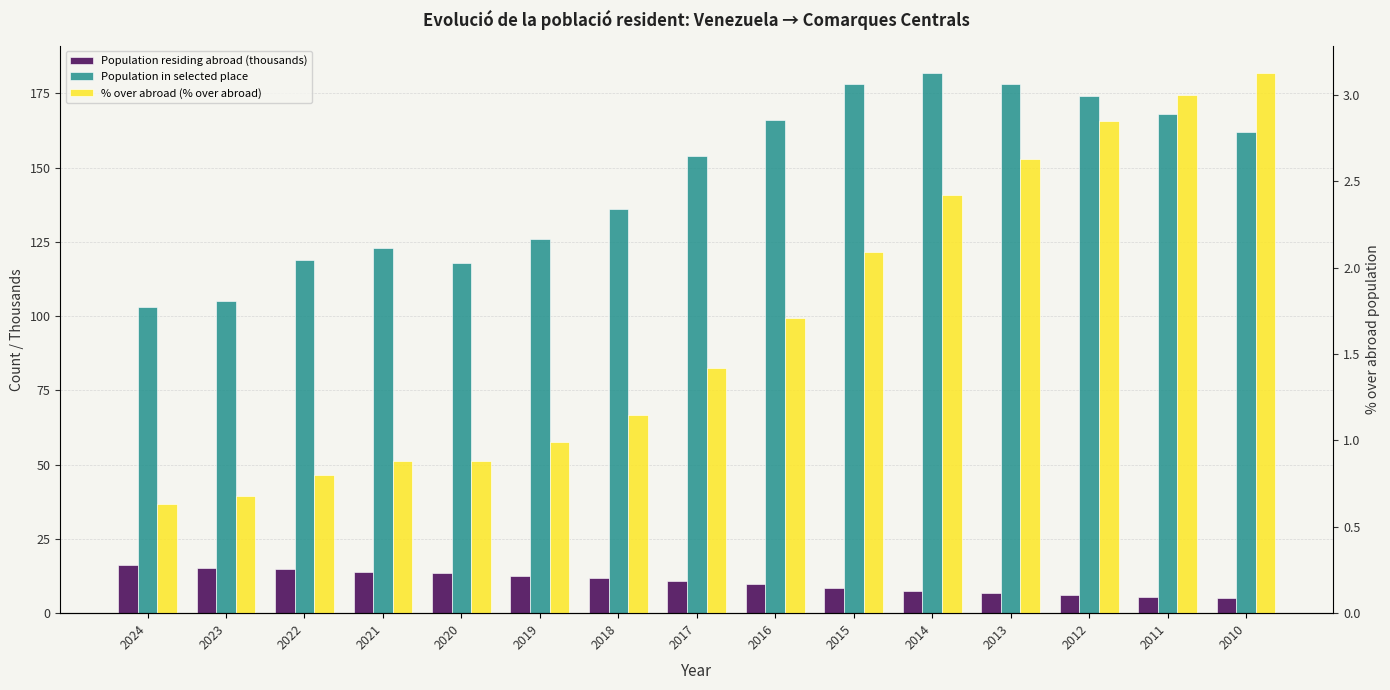

Rank the series at 2018 from highest to lowest value.

Population in selected place, Population residing abroad (thousands), % over abroad (% over abroad)